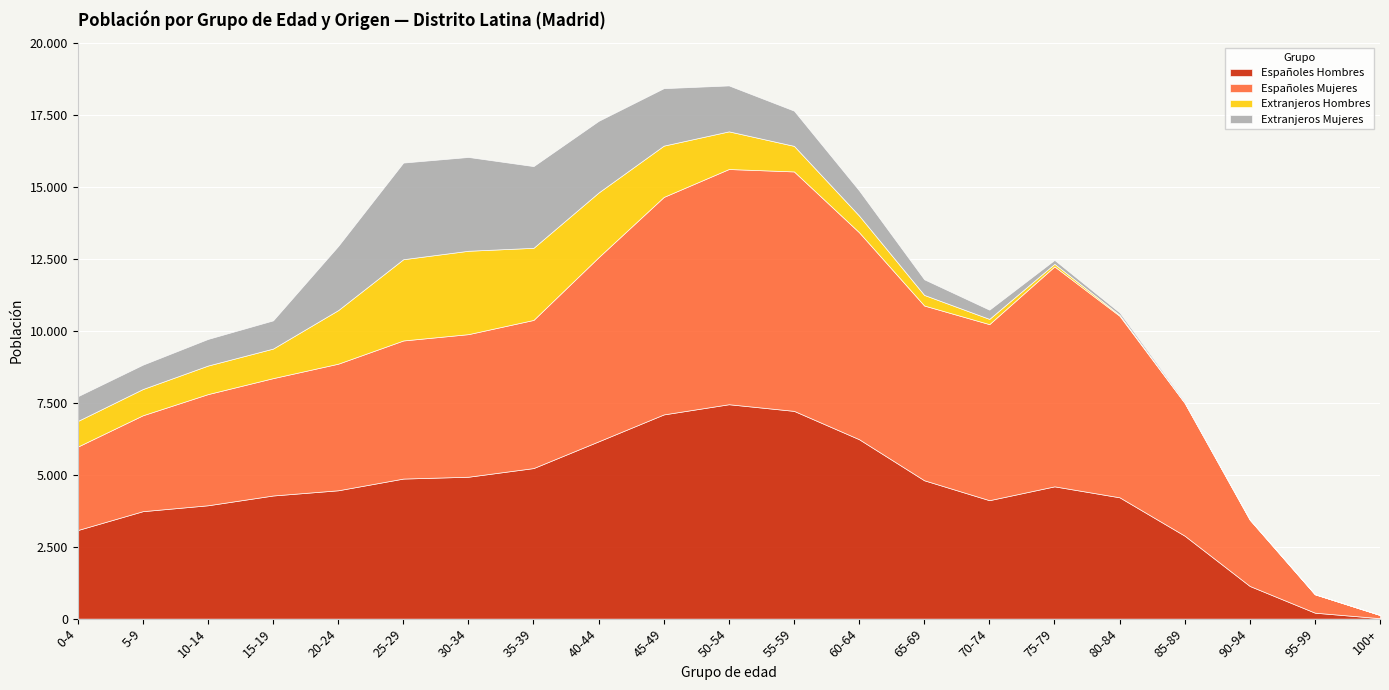

The Extranjeros Hombres series shows 0 at 100+. True or false?

True